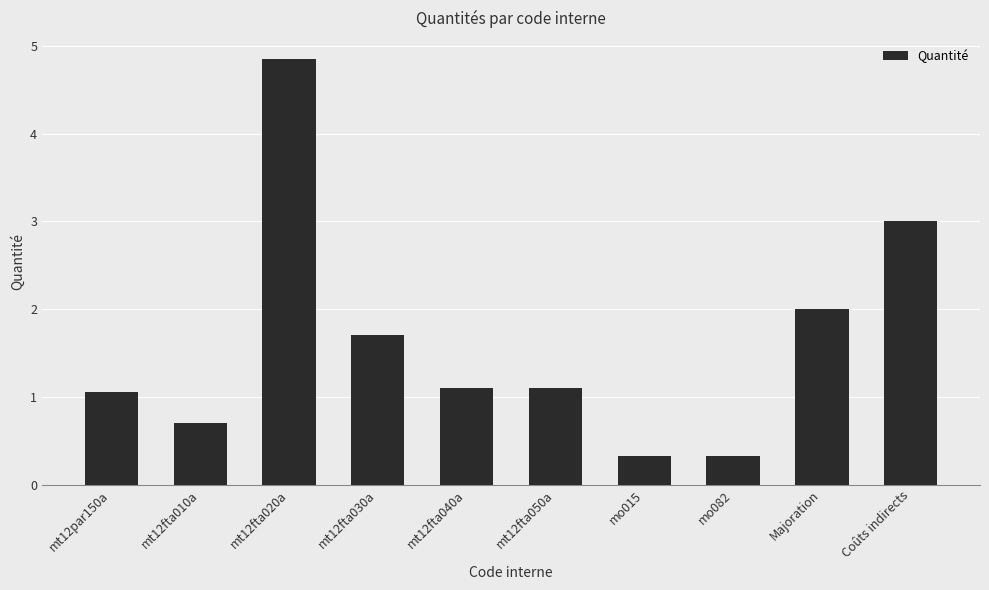

What is the difference between the maximum and minimum values?

4.5